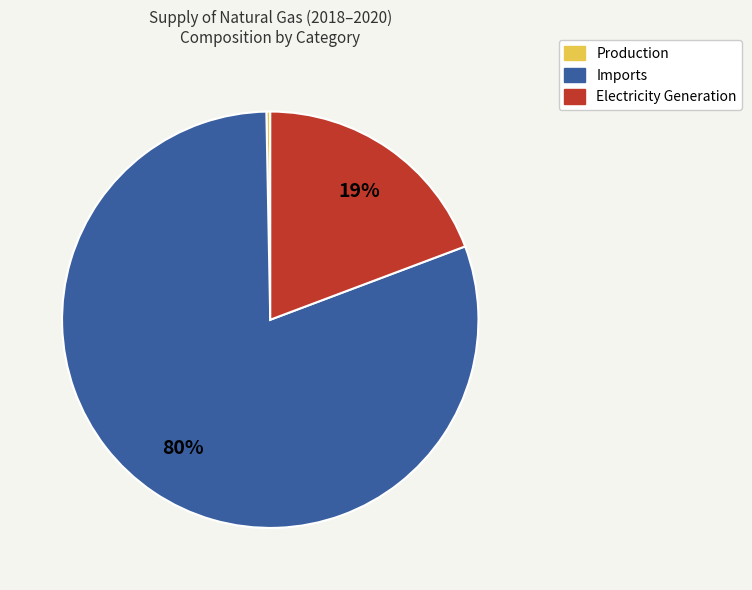

Which slice is the largest?

Imports